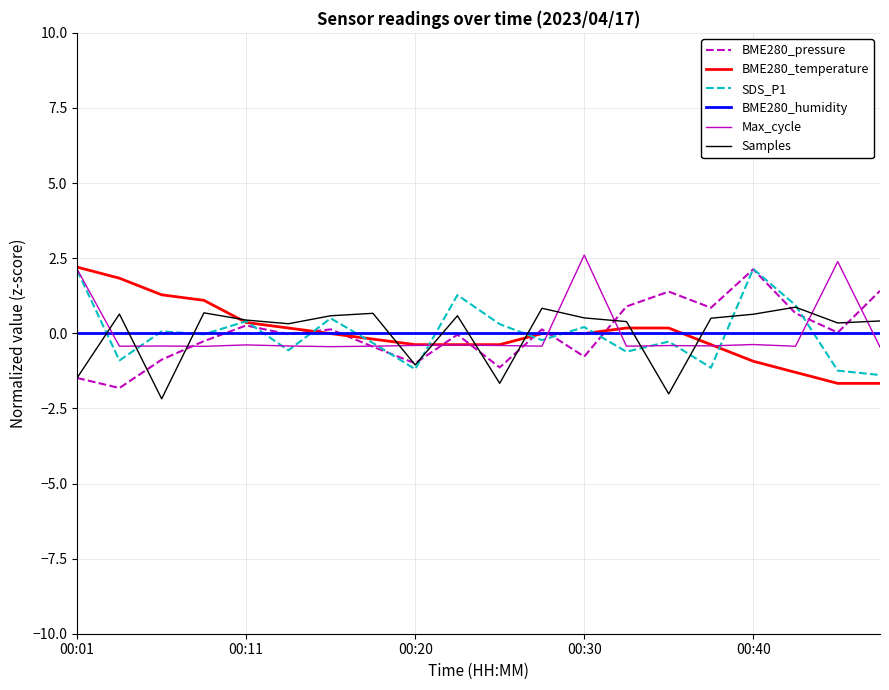

What is the maximum value for BME280_temperature?

2.2